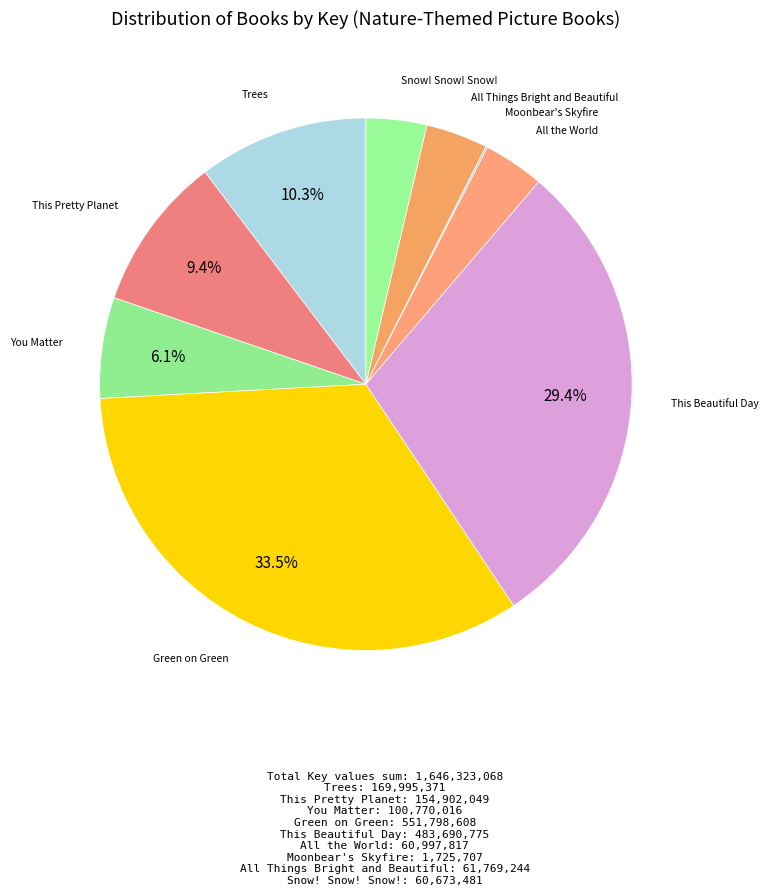

What is the largest slice in the pie chart?

Green on Green